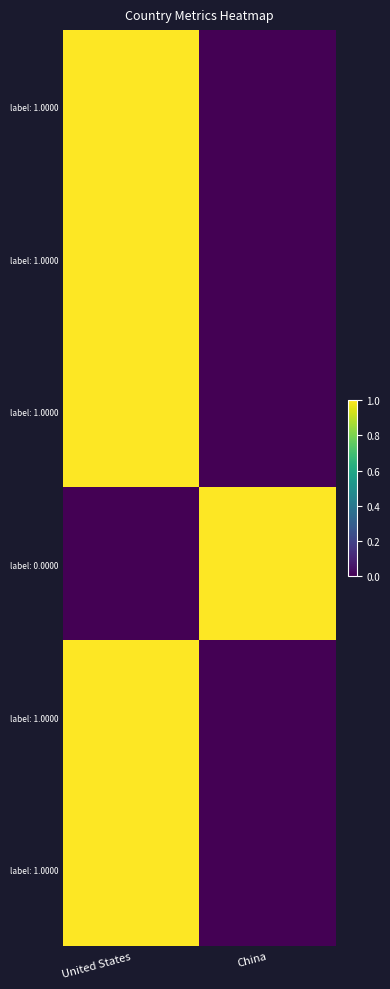

Which label corresponds to the smallest value in the chart?

China